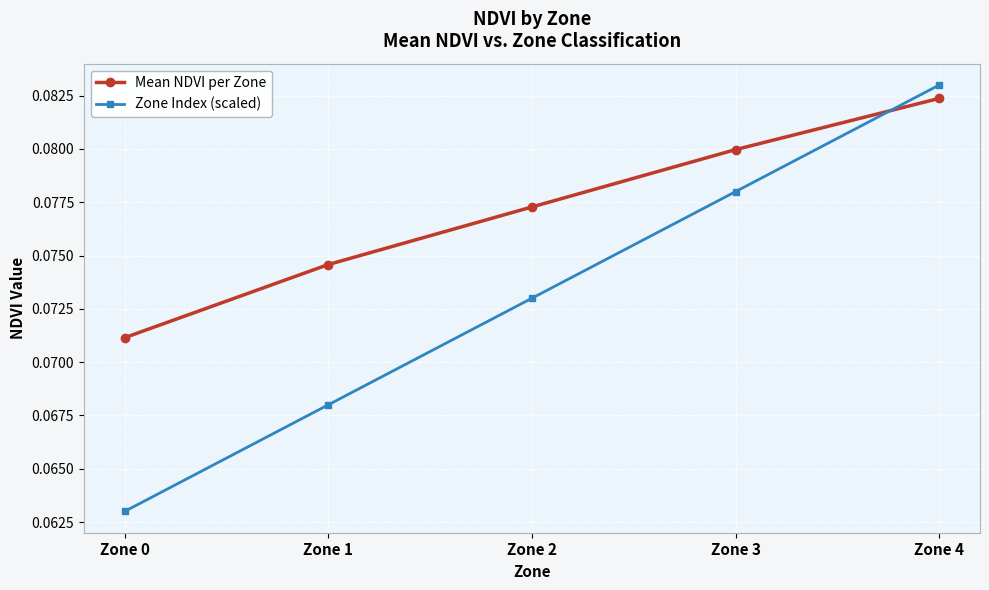

At Zone 2, list the series in order from largest to smallest.

Mean NDVI per Zone, Zone Index (scaled)